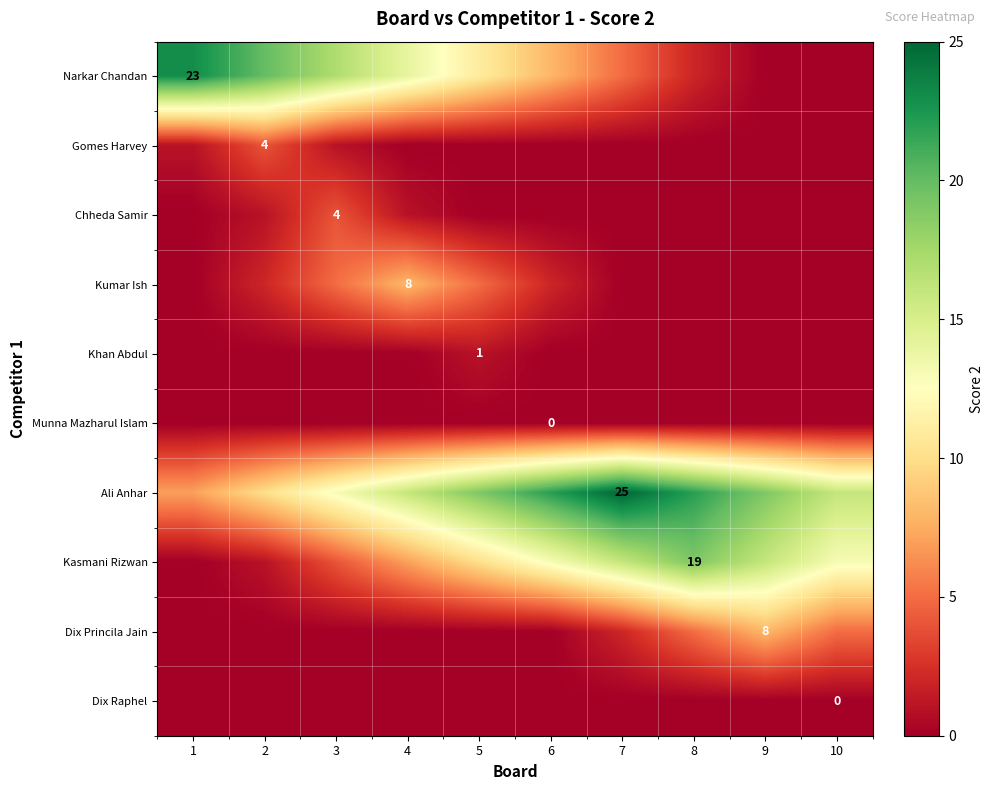

The value of Gomes Harvey at 2 is 4. True or false?

True